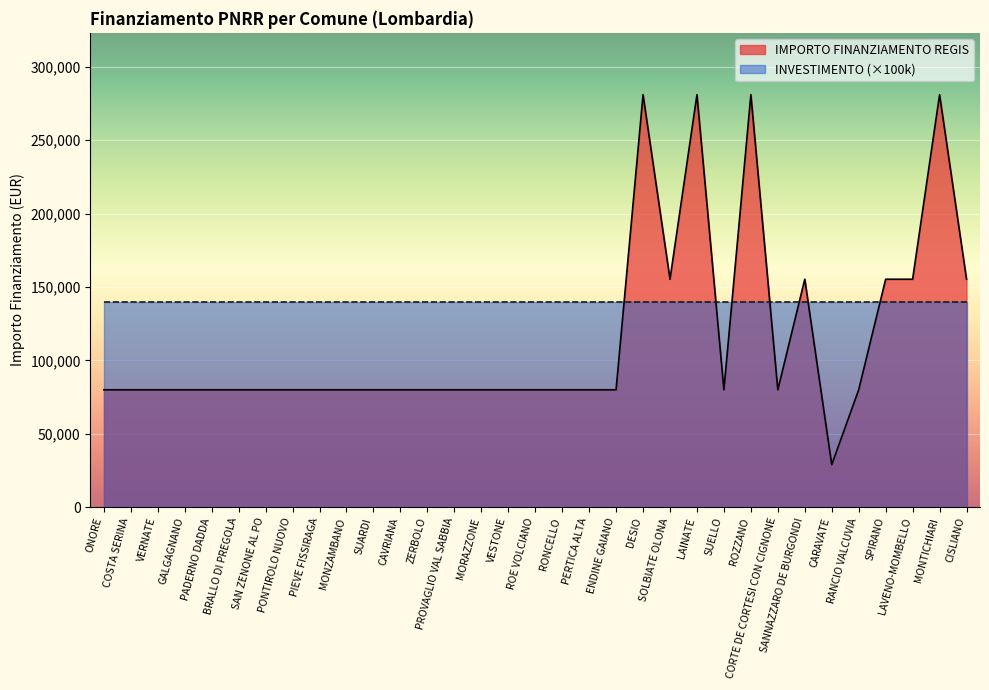

Where is the data nearest to the value 154917?

SOLBIATE OLONA